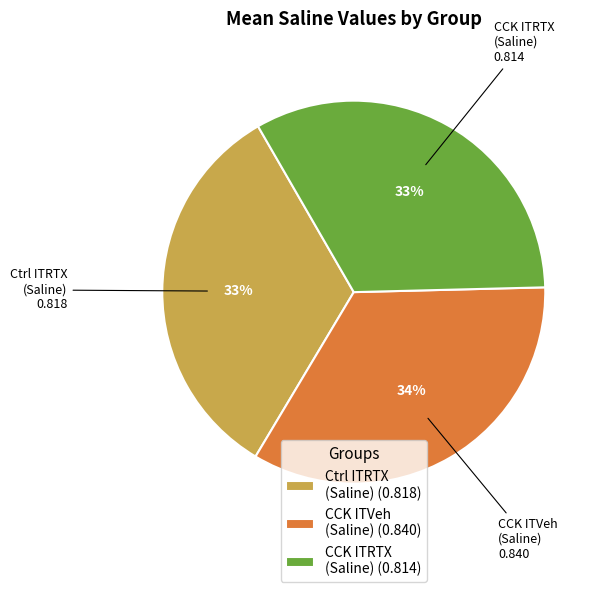

What percentage is the CCK ITRTX (Saline) slice, to the nearest percent?

33%